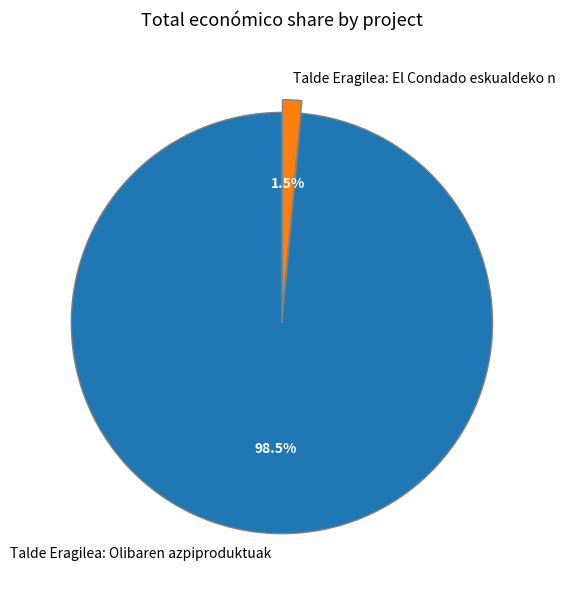

What percentage is NOT represented by Talde Eragilea: Olibaren azpiproduktuak?

1.5%